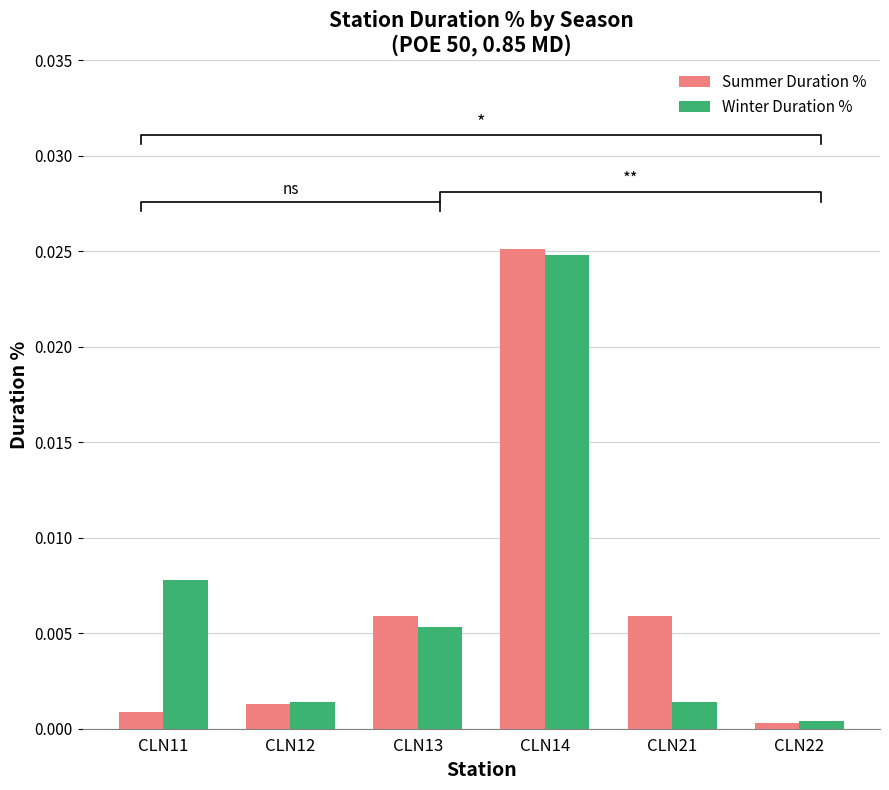

Is it true that Winter Duration % equals 0.0 at CLN13?

True